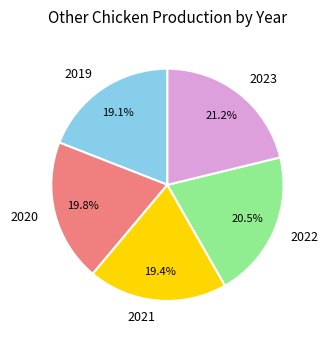

Is 2020 the majority of the pie?

No